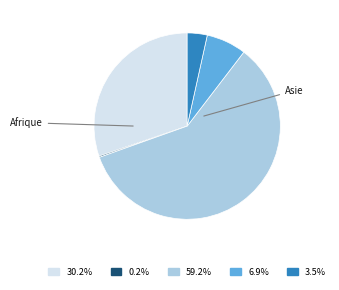

Is there a majority slice in this chart?

Yes